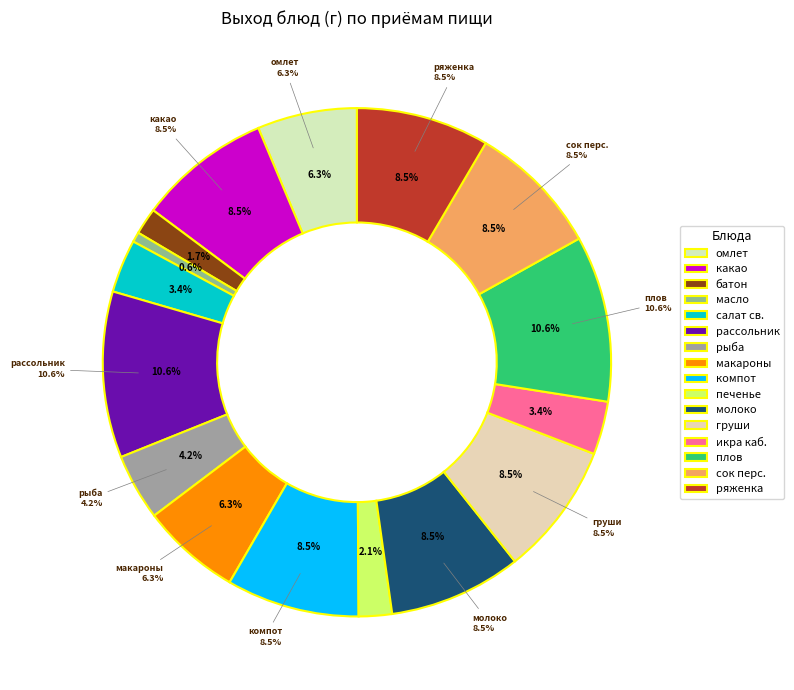

Count the number of slices in the pie.

16